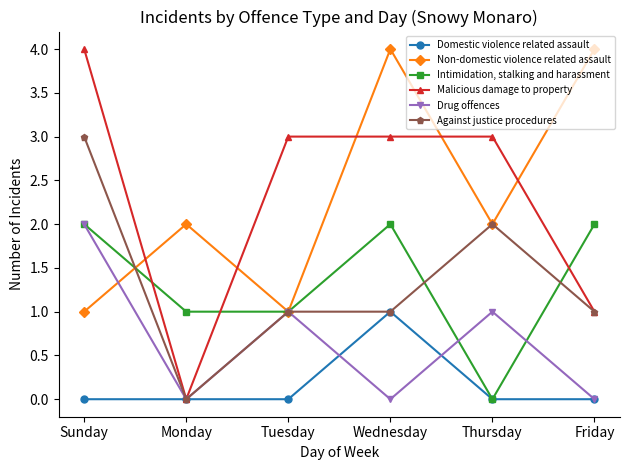

How many values in Malicious damage to property are above zero?

5